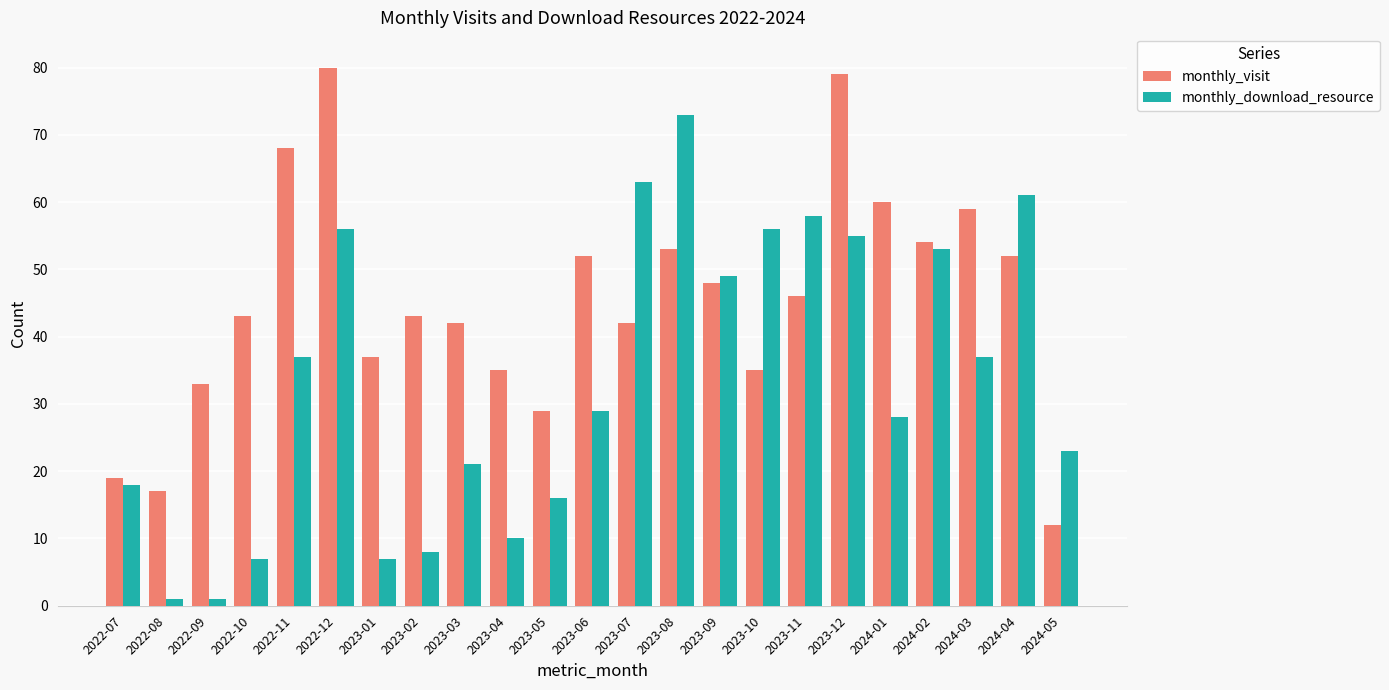

Is it true that monthly_visit equals 43 at 2022-10?

True